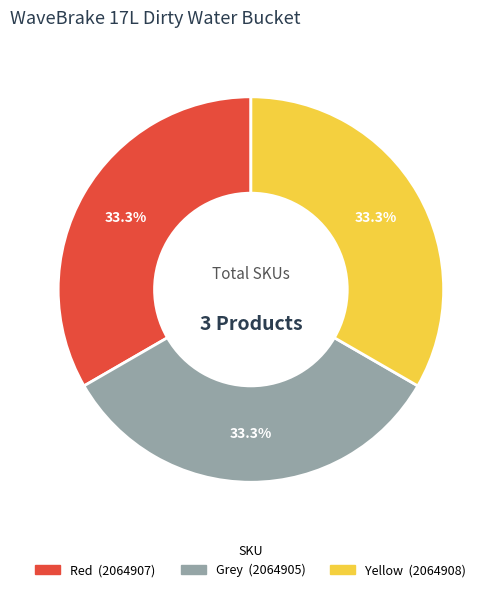

How many slices are in this pie chart?

3